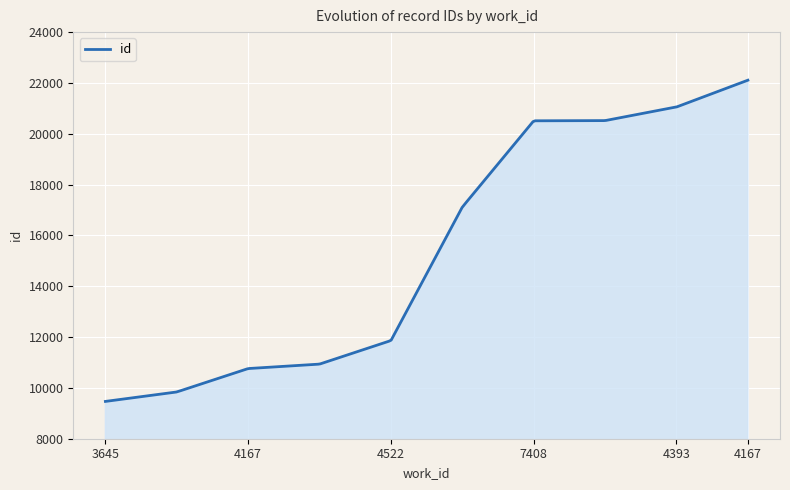

What is the greatest value displayed?

22108.0